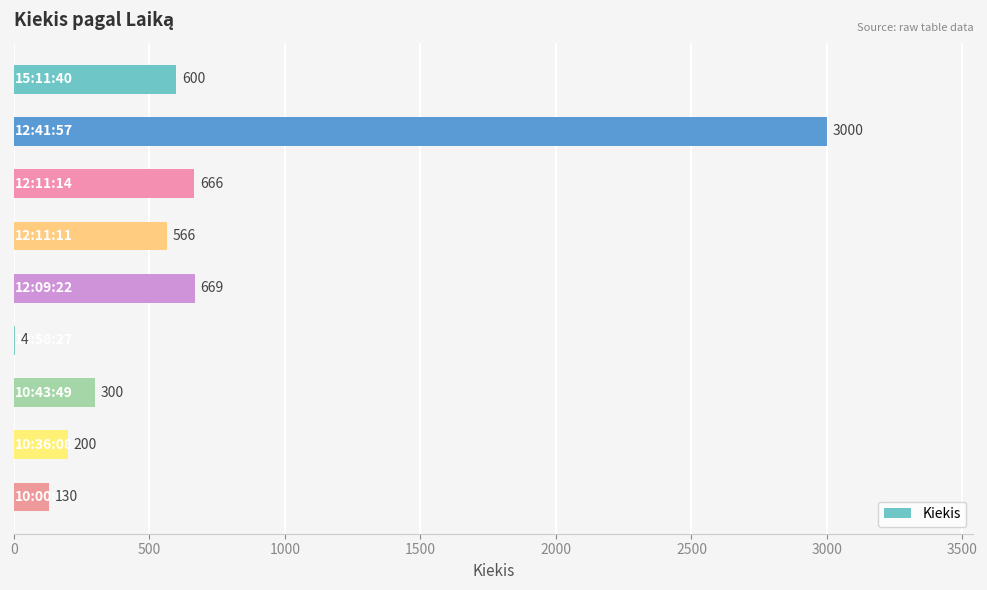

What is the maximum value shown in the chart?

3000